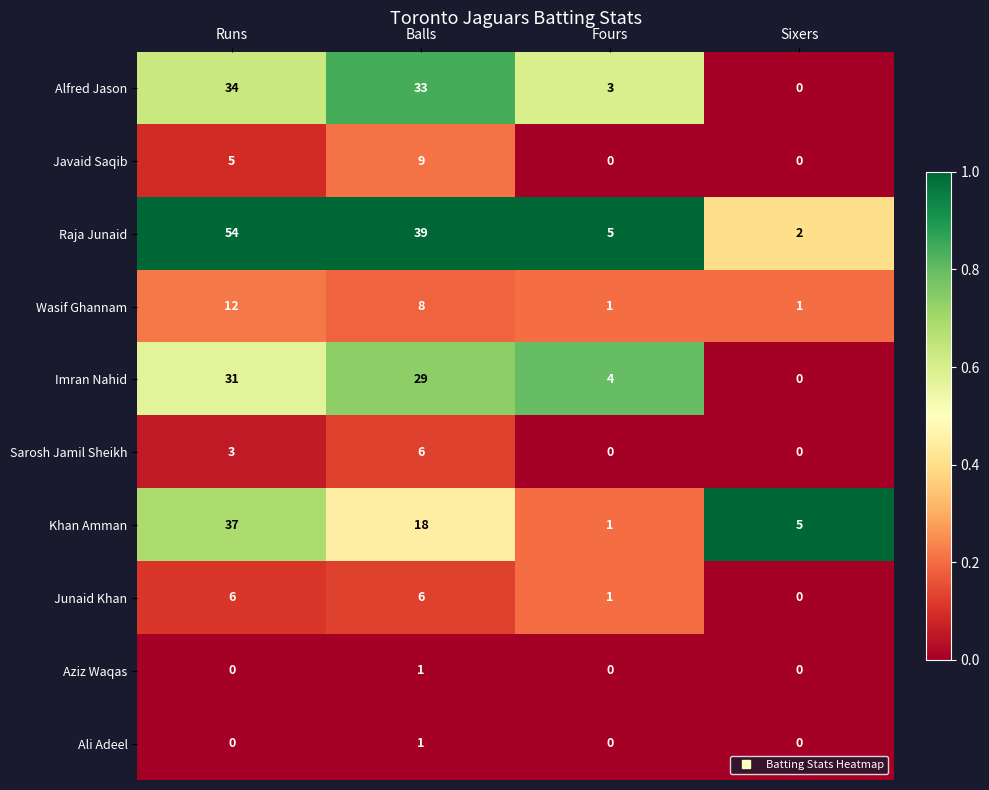

At which label is Sarosh Jamil Sheikh closest to 3?

Runs